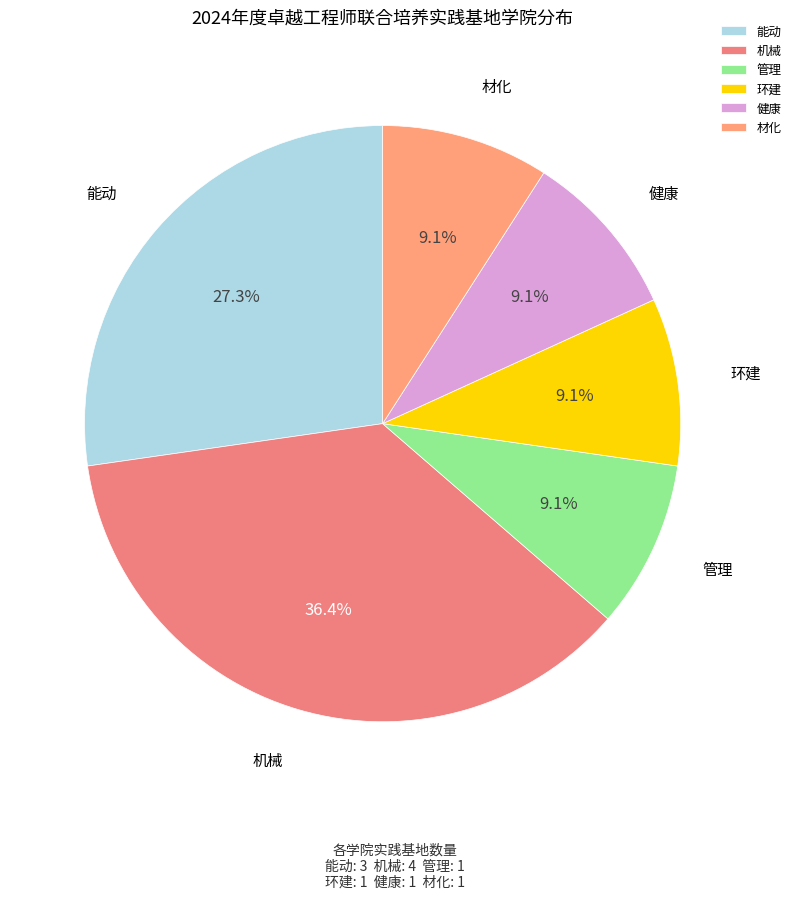

Which slice is the largest?

机械